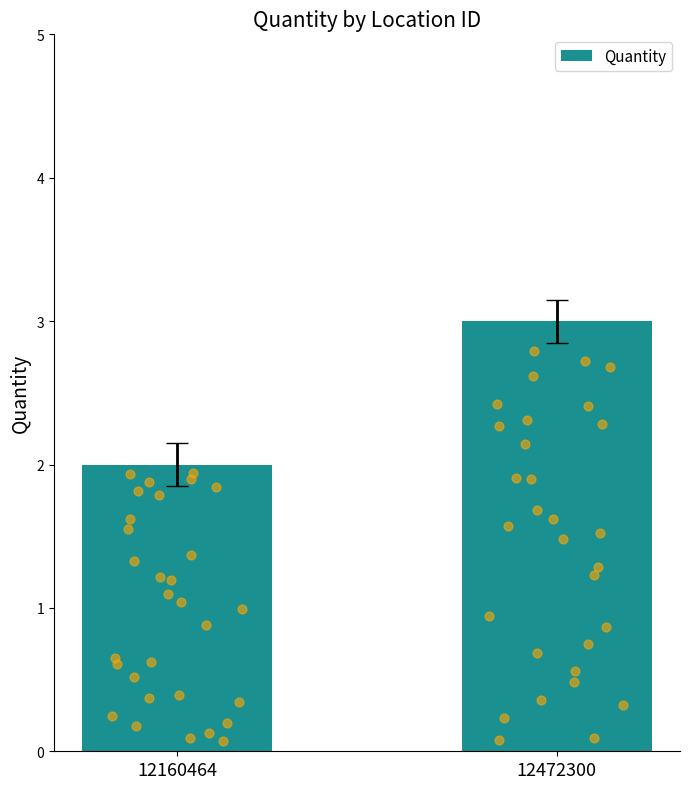

Which has a higher value, 12160464 or 12472300?

12472300